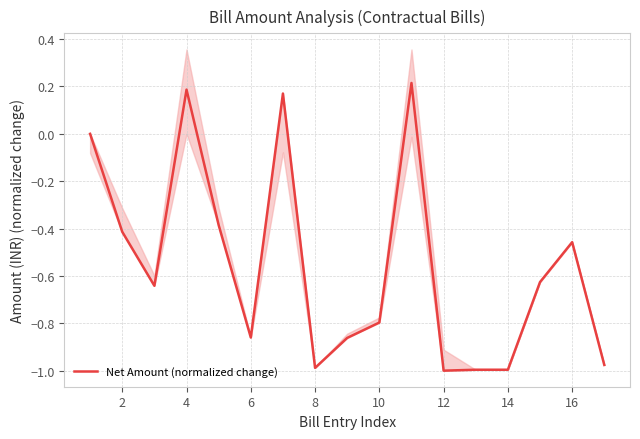

What is the average value?

-0.6